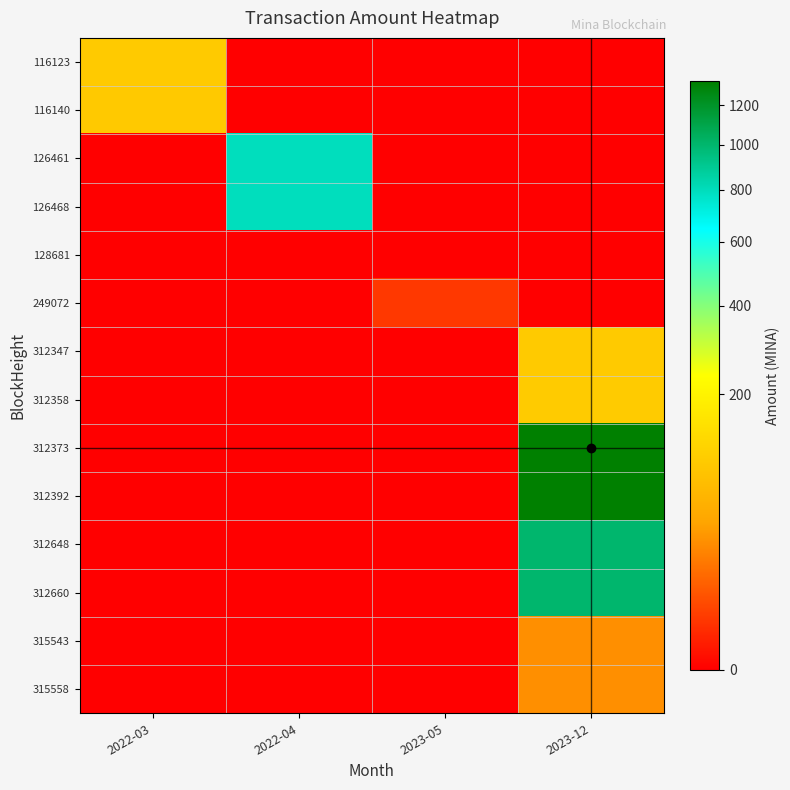

List the series in order of their peak value, lowest first.

128681, 249072, 315558, 315543, 116140, 116123, 312347, 312358, 126468, 126461, 312660, 312648, 312392, 312373